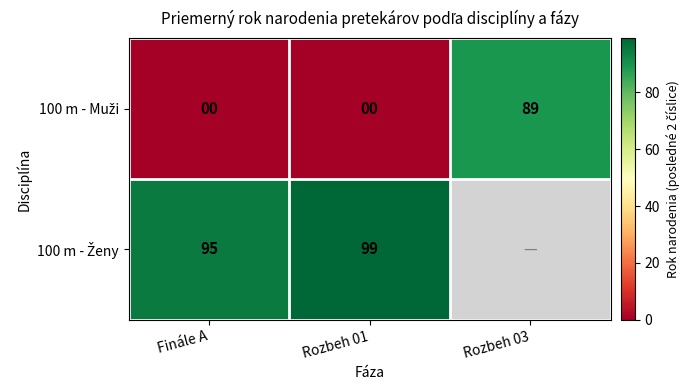

What is the total value across all series at Finále A?

95